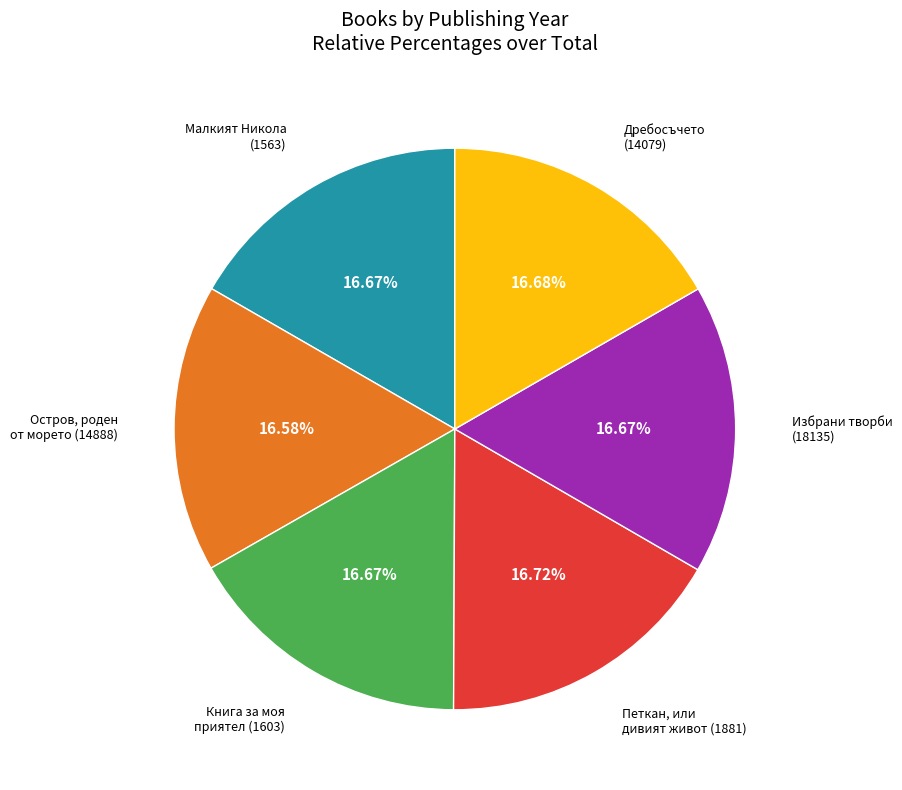

Does any single category account for the majority?

No